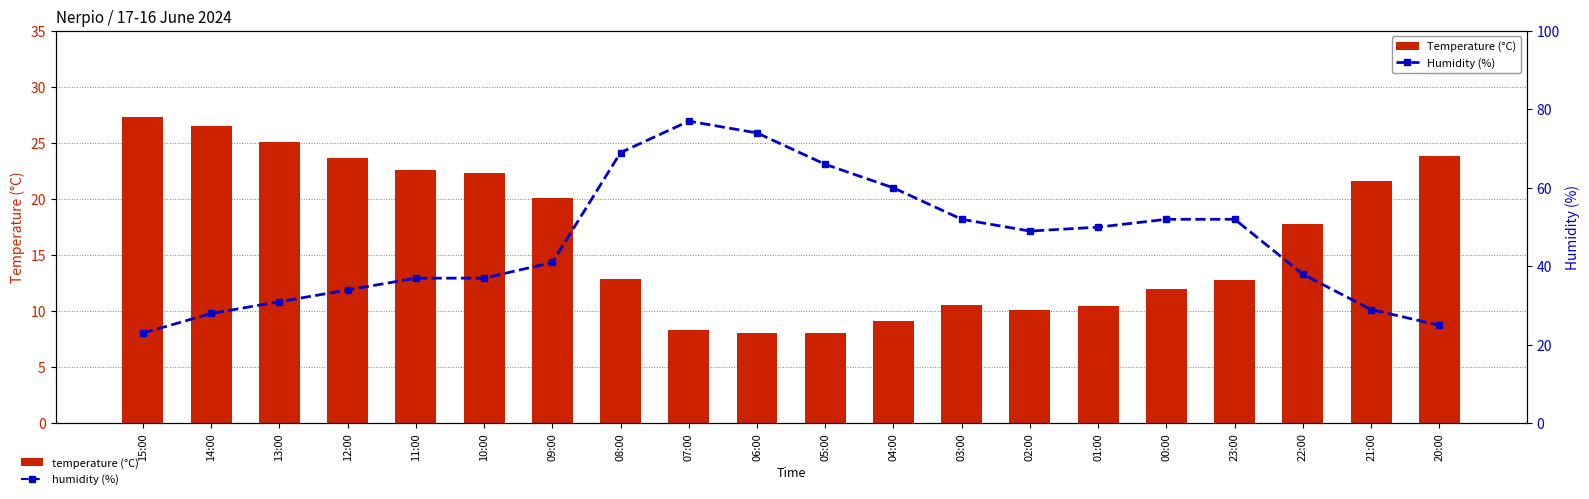

What position from the left is 23:00?

17